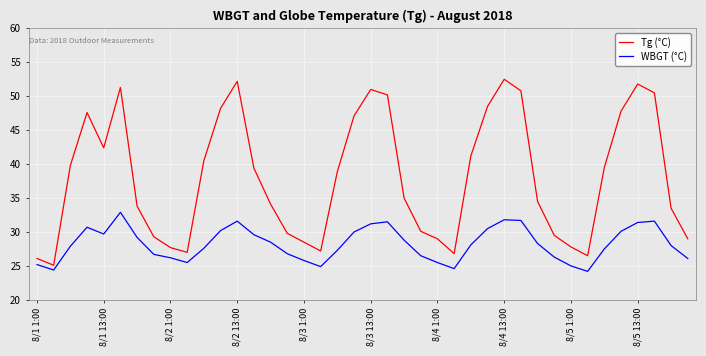

Which series has the widest spread of values?

Tg (°C)